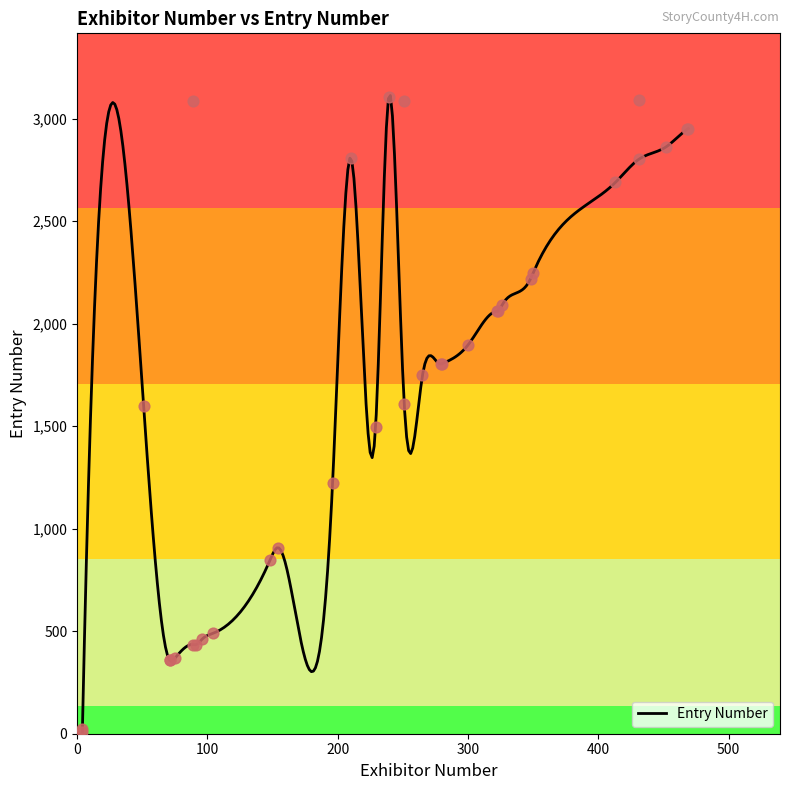

Which has a higher value, 469 or 251?

469